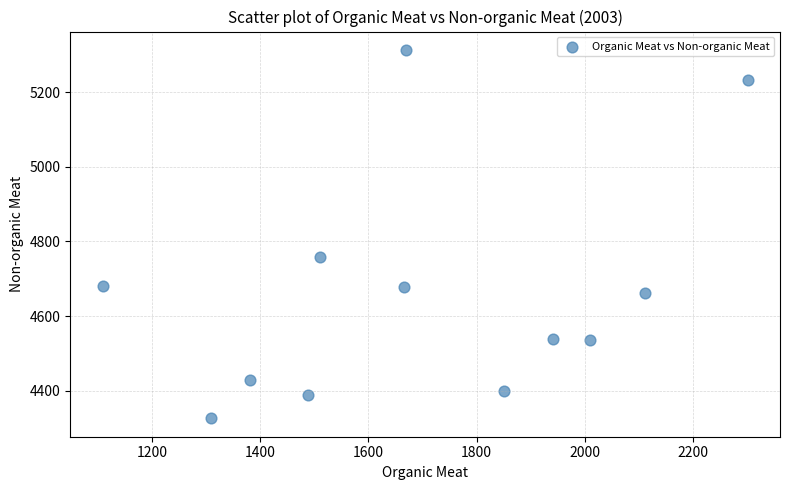

What is the range of X values (max minus min)?

1192.8